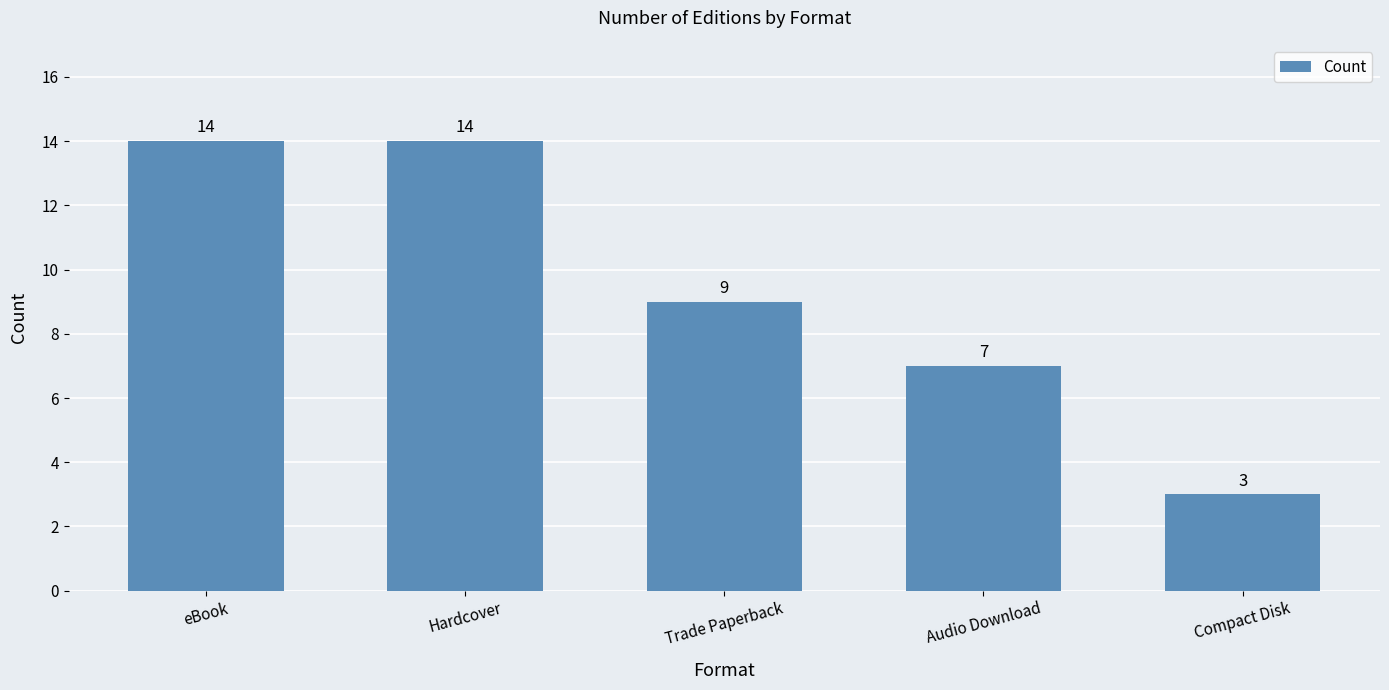

What is the difference between the second highest and second lowest values?

7